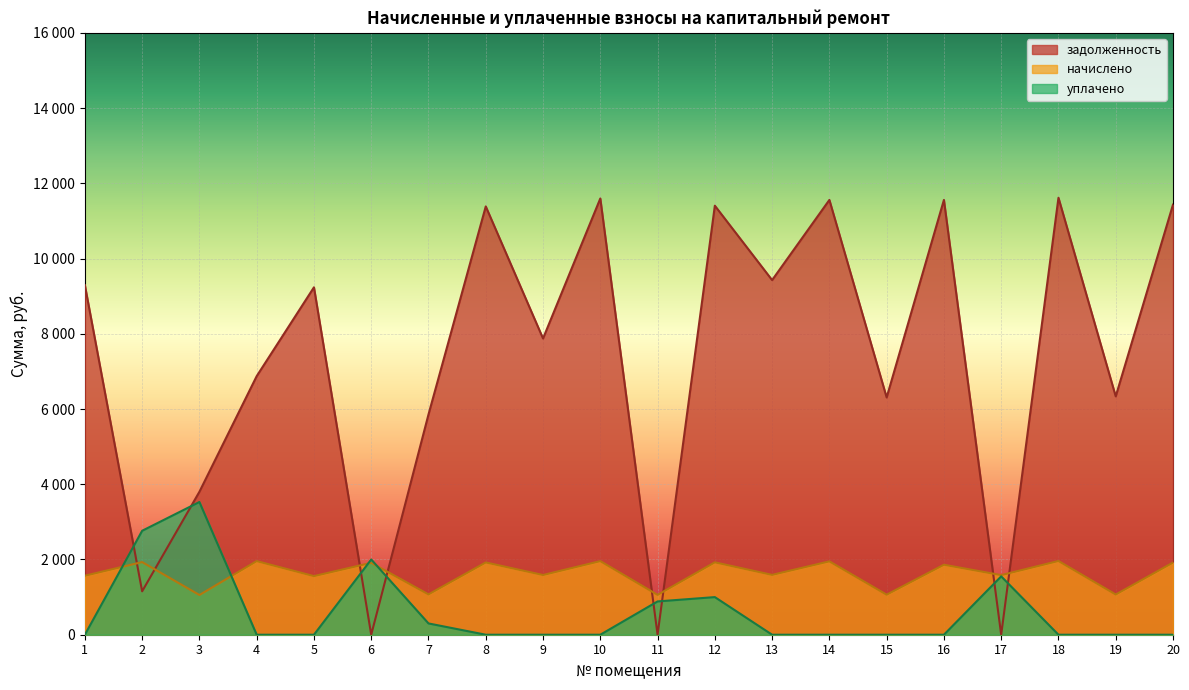

What are all the series names shown in the legend?

задолженность, начислено, уплачено